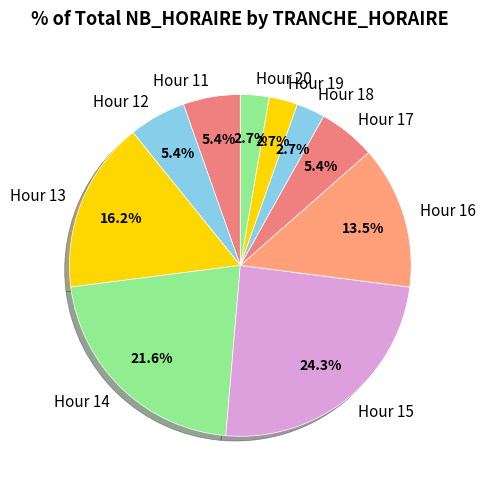

Does any single category account for the majority?

No